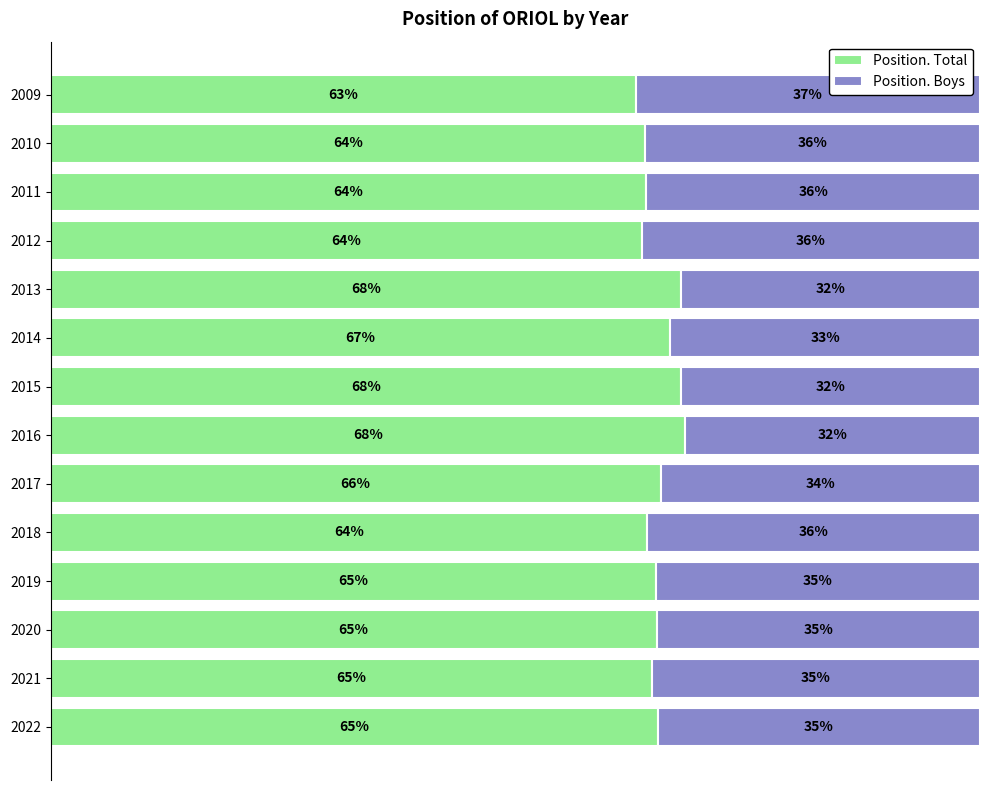

Reading left to right, list all the values displayed in this chart.

Position. Total: 65.3	64.7	65.2	65.1	64.1	65.6	68.2	67.8	66.7	67.9	63.6	64.1	64.0	63.0
Position. Boys: 34.7	35.3	34.8	34.9	35.9	34.4	31.8	32.2	33.3	32.1	36.4	35.9	36.0	37.0